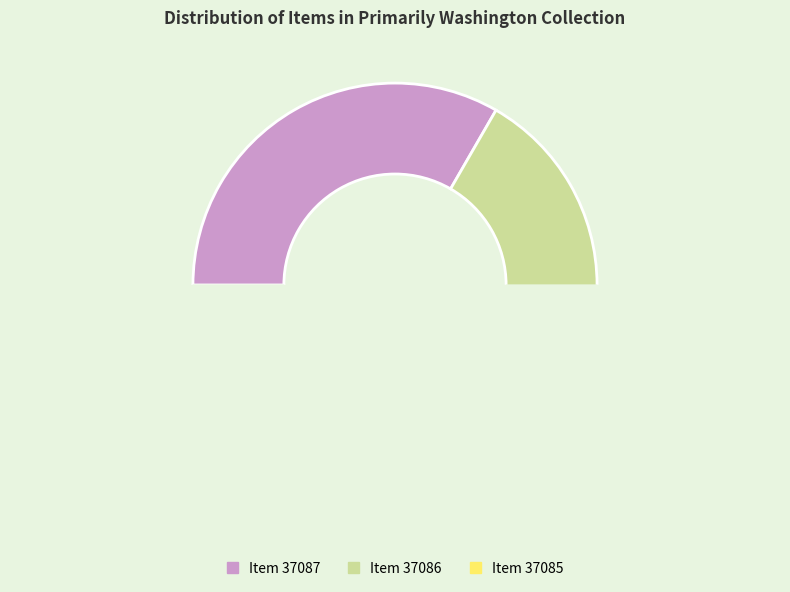

How many slices are in this pie chart?

3